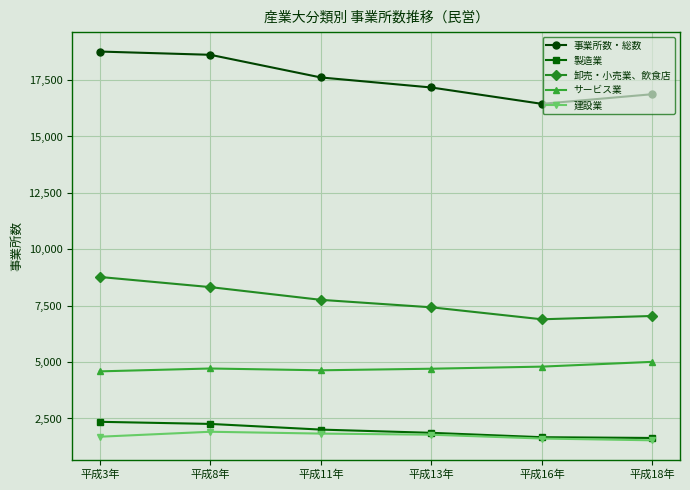

What is the difference between the highest and lowest values at 平成16年?

14834